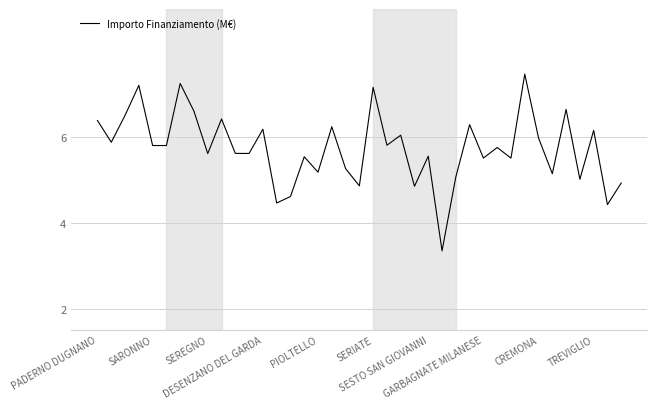

What is the difference between the maximum and minimum values?

4.1